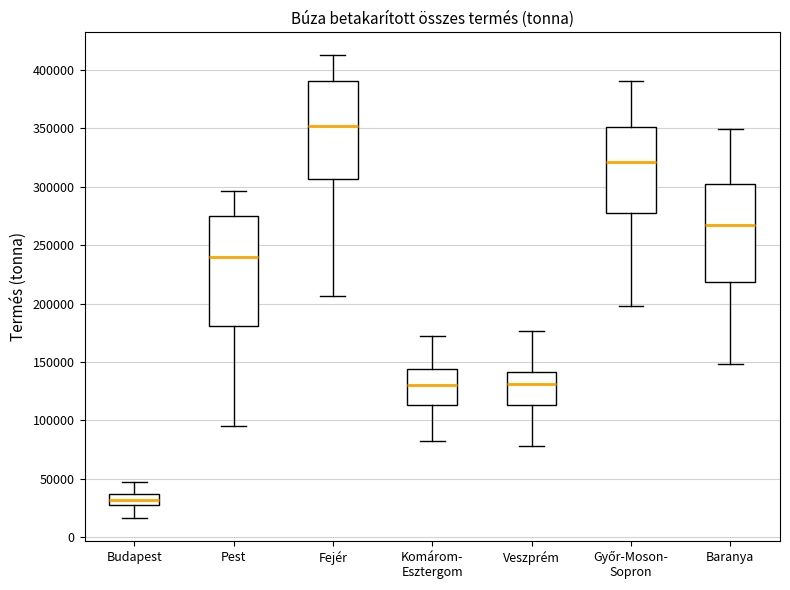

Where does the median line of the box for Komárom- Esztergom sit on the y-axis? The values are not printed on the chart, so give them approximately, as read against the axis.

130000